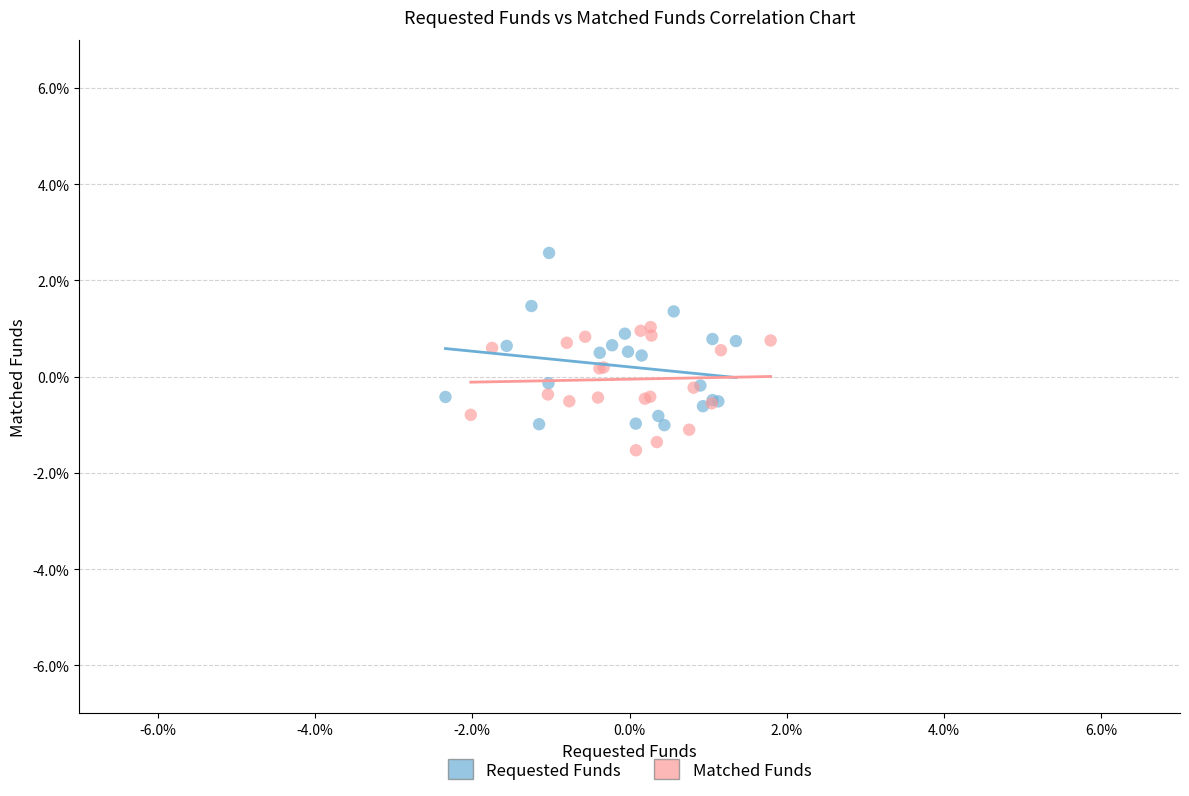

Which series reaches the maximum Y coordinate?

Requested Funds